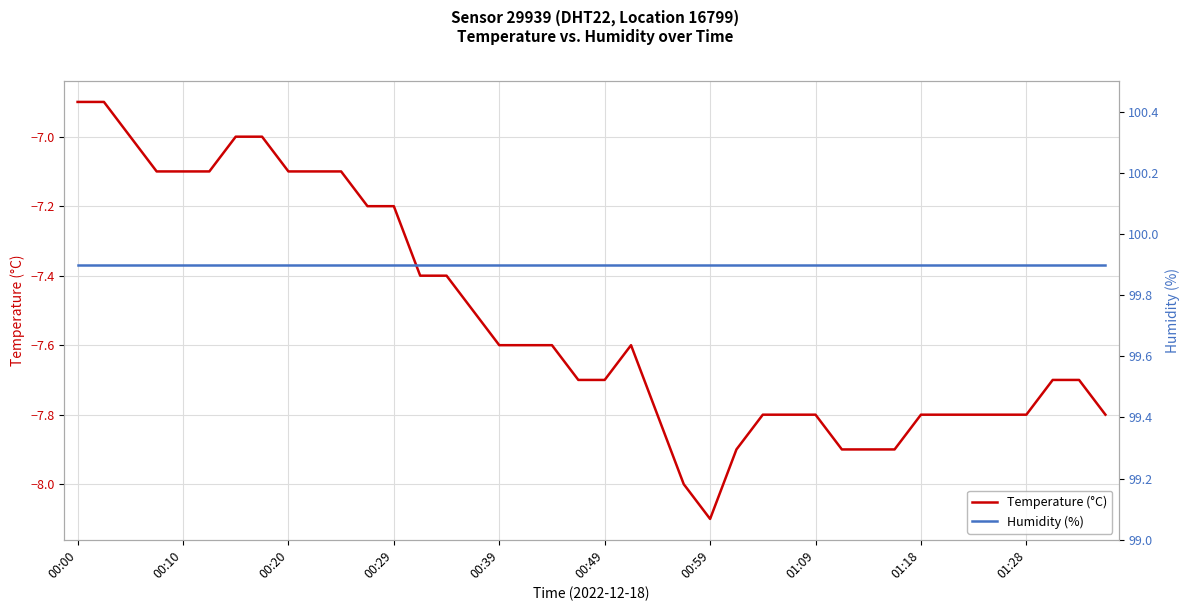

True or false: Temperature (°C) and Humidity (%) cross at least once.

False